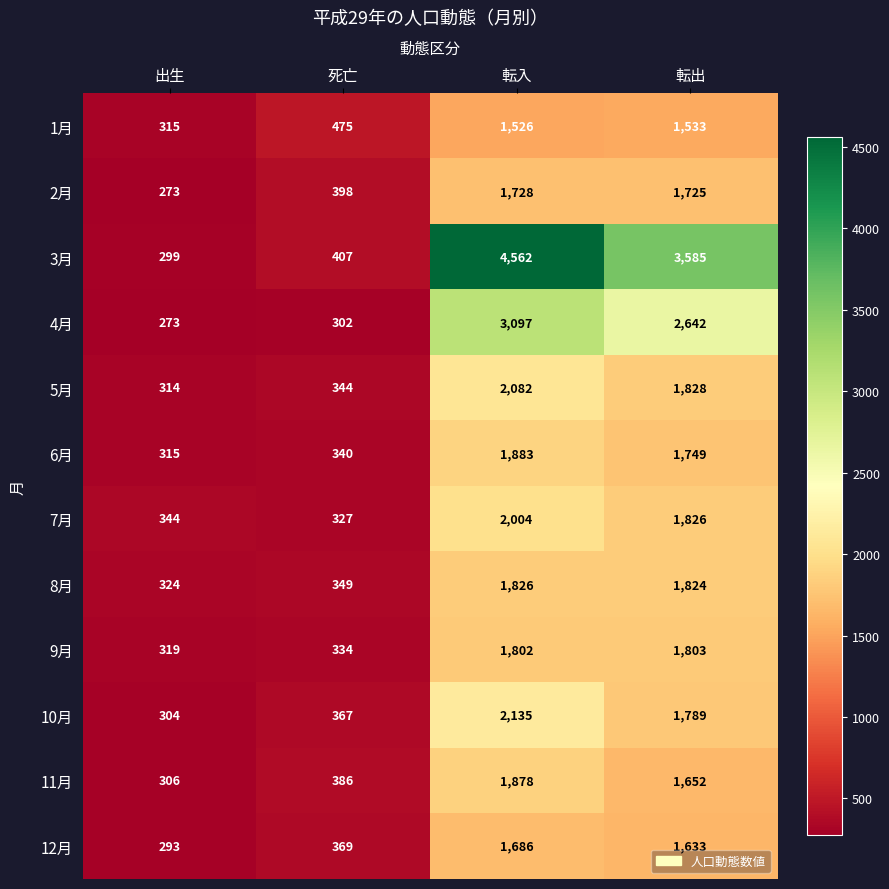

Between 出生 and 転出, which series saw the biggest shift?

3月